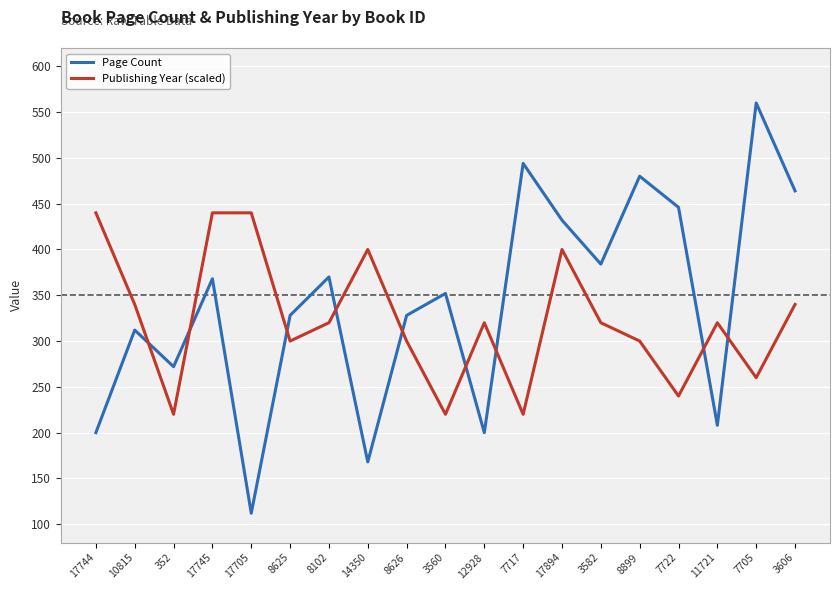

What is the difference between the highest and lowest values at 3560?

132